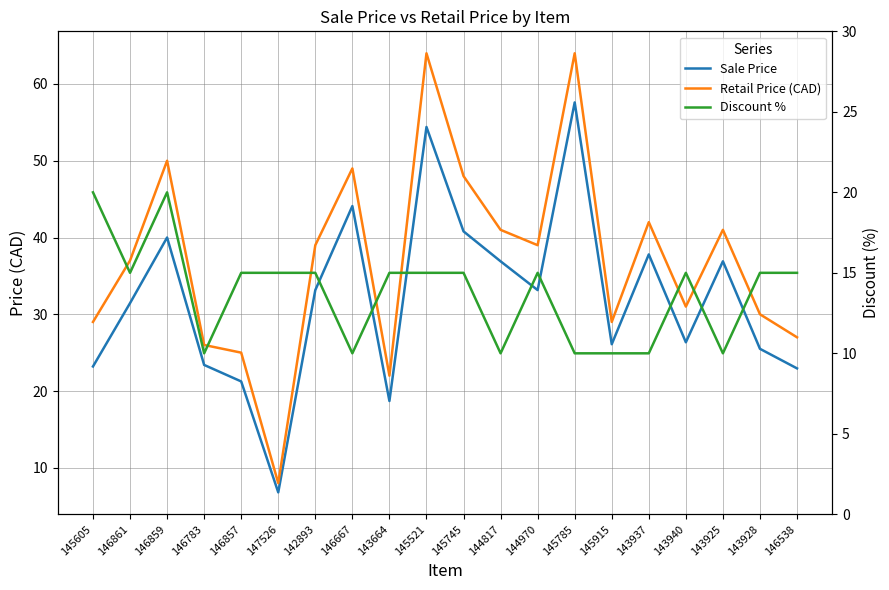

Reading left to right, what are all the values shown in this chart?

Sale Price: 145605=23.2	146861=31.4	146859=40.0	146783=23.4	146857=21.2	147526=6.8	142893=33.1	146667=44.1	143664=18.7	145521=54.4	145745=40.8	144817=36.9	144970=33.1	145785=57.6	145915=26.1	143937=37.8	143940=26.4	143925=36.9	143928=25.5	146538=22.9
Retail Price (CAD): 145605=29.0	146861=37.0	146859=50.0	146783=26.0	146857=25.0	147526=8.0	142893=39.0	146667=49.0	143664=22.0	145521=64.0	145745=48.0	144817=41.0	144970=39.0	145785=64.0	145915=29.0	143937=42.0	143940=31.0	143925=41.0	143928=30.0	146538=27.0
Discount %: 145605=20.0	146861=15.0	146859=20.0	146783=10.0	146857=15.0	147526=15.0	142893=15.0	146667=10.0	143664=15.0	145521=15.0	145745=15.0	144817=10.0	144970=15.0	145785=10.0	145915=10.0	143937=10.0	143940=15.0	143925=10.0	143928=15.0	146538=15.0